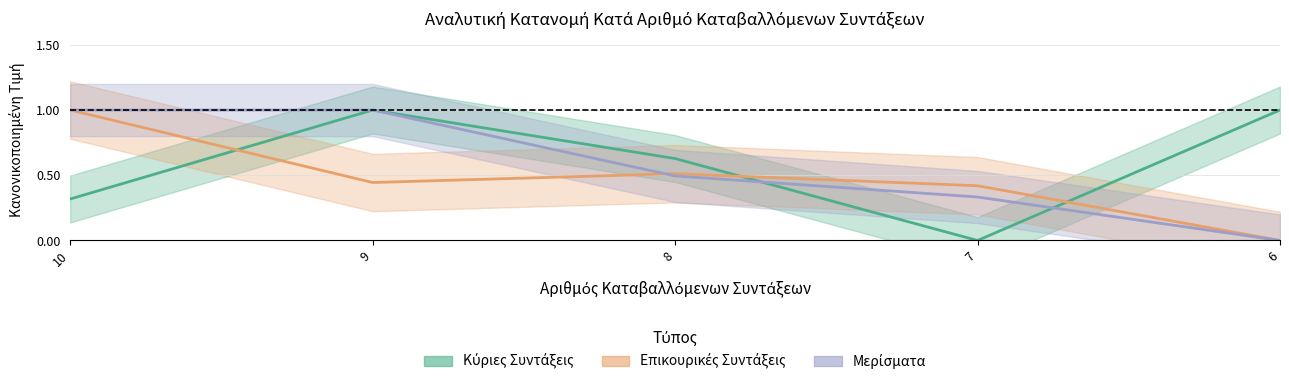

What is the difference between the maximum and minimum values in the Μερίσματα series?

1.0